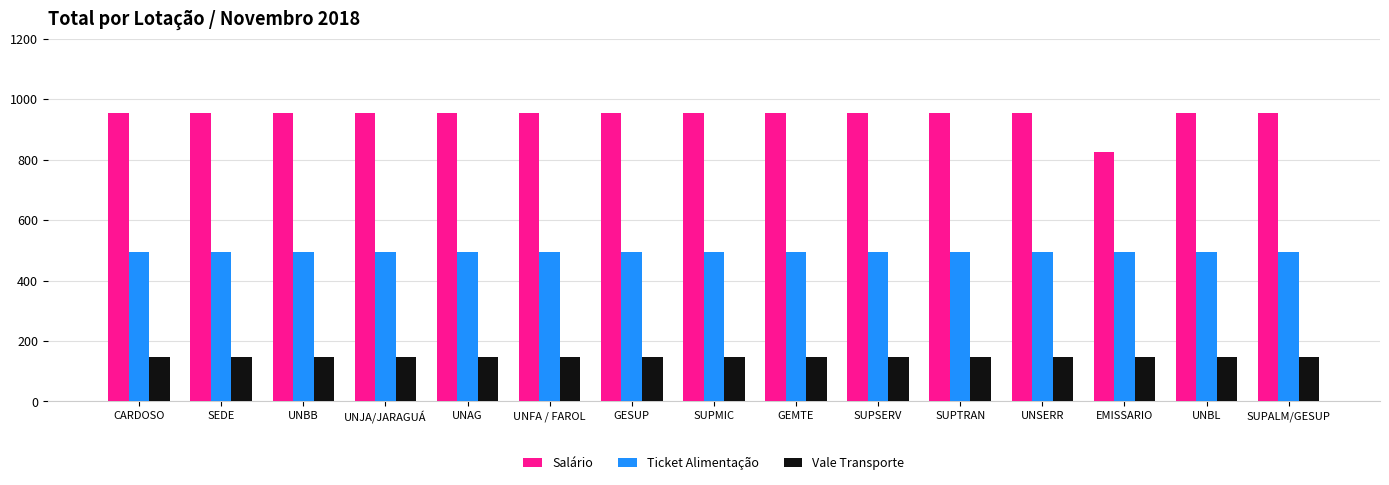

What is the label of the 11th bar from the right?

UNAG